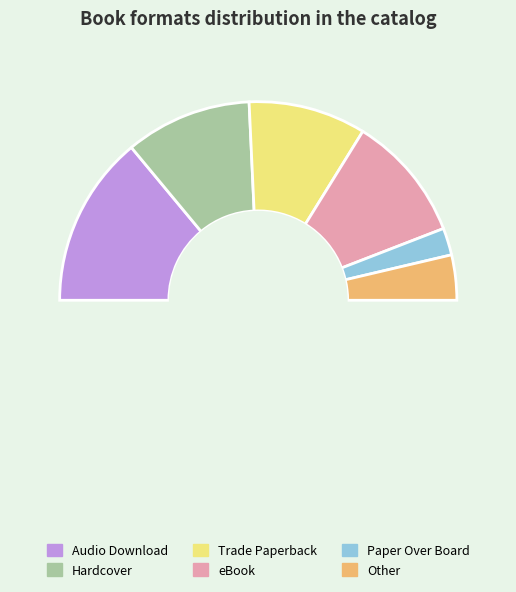

True or false: Paper Over Board accounts for 4% of the total.

True